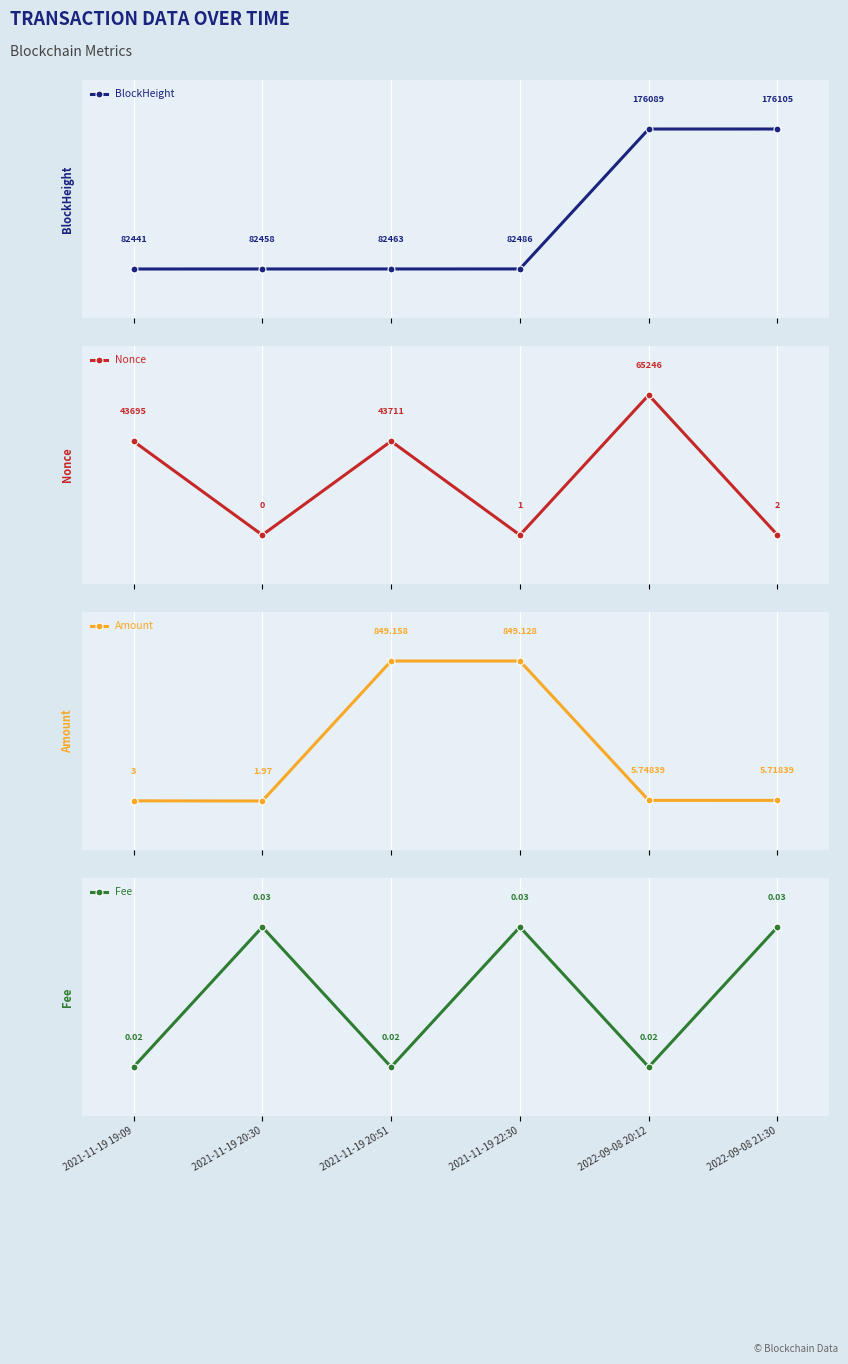

What is the difference between the second highest and second lowest values in the BlockHeight series?

93631.0